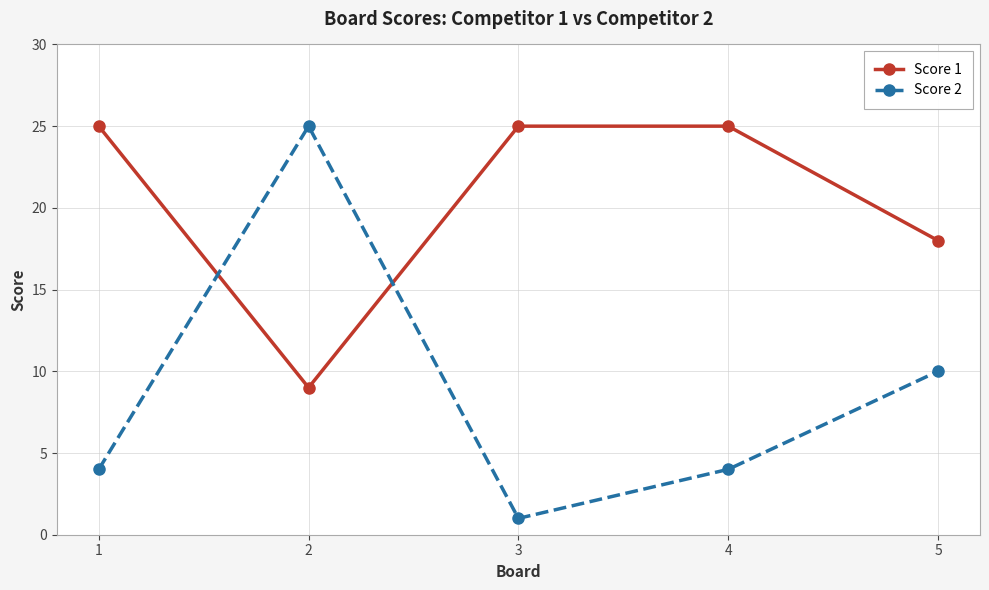

Which category has the lowest value in the Score 2 series?

3